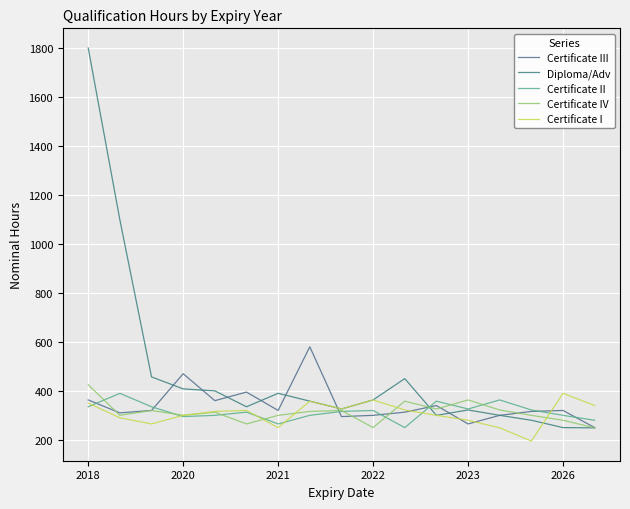

How many lines are shown in the chart?

5